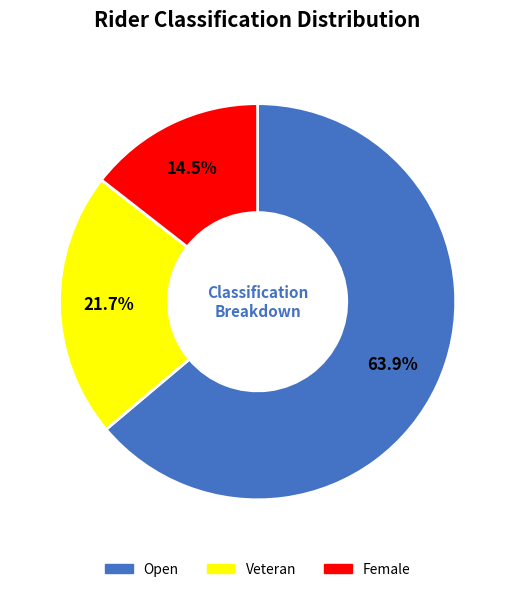

What is the majority slice?

Open